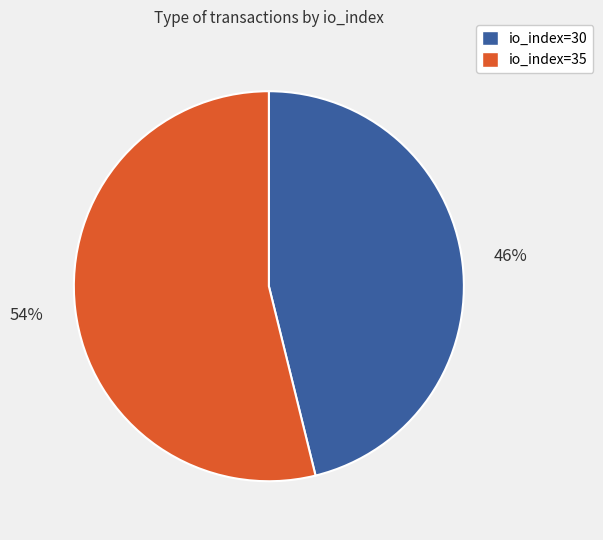

To the nearest percent, what portion does io_index=35 represent?

54%